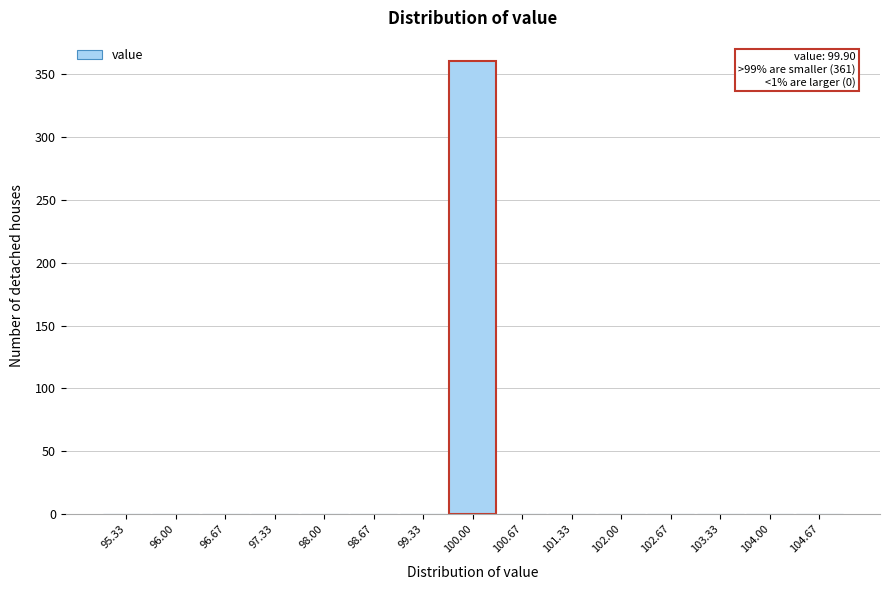

Over which range of the x-axis is the bar tallest?

99.7 to 100.3